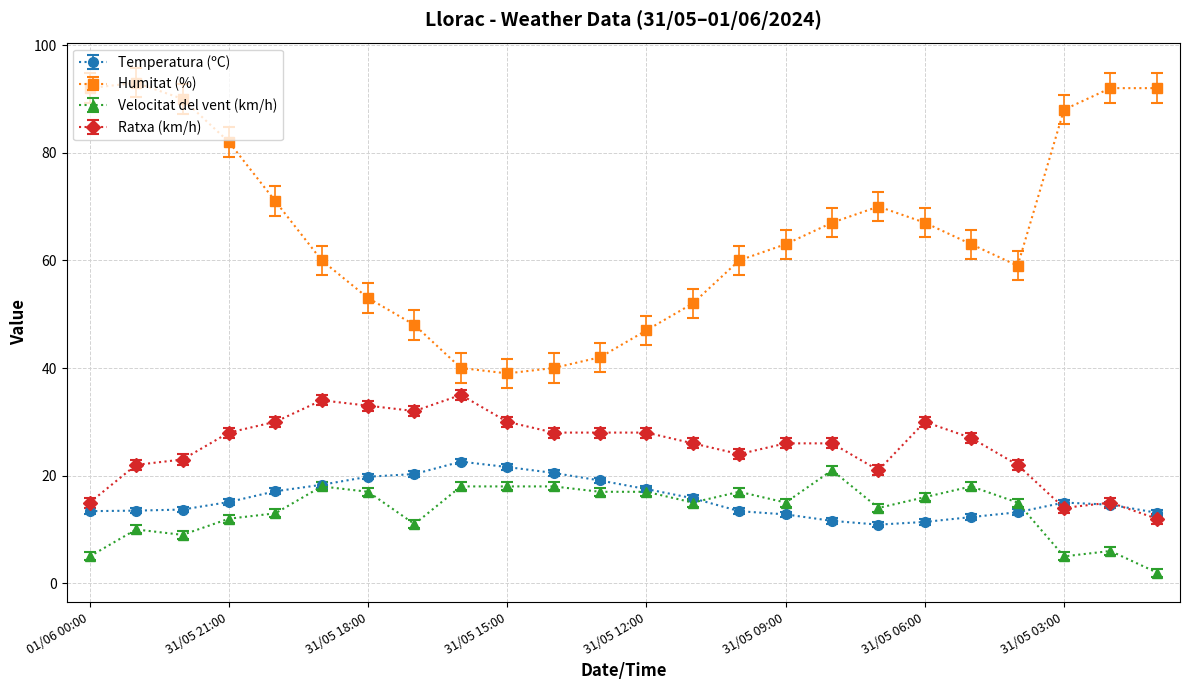

Which series has the largest total across all categories?

Humitat (%)